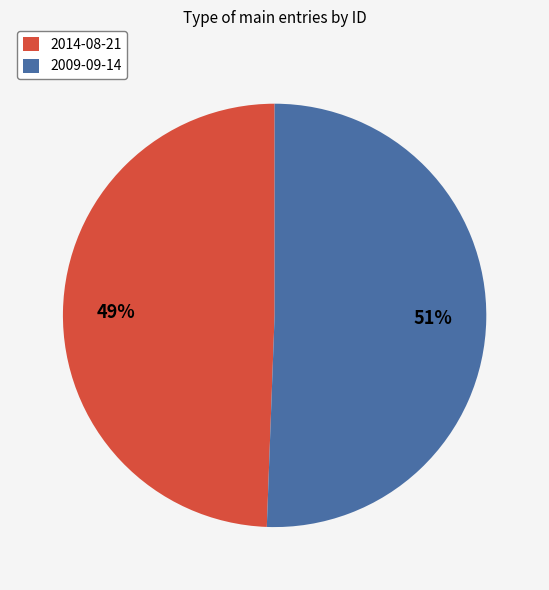

What percentage is the 2014-08-21 slice, to the nearest percent?

49%